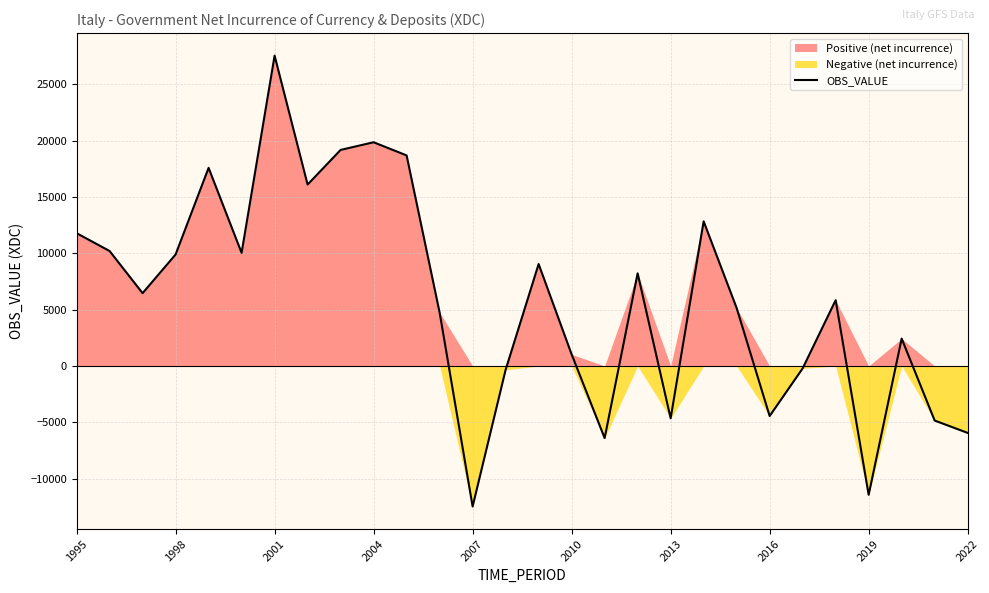

Does the chart display data point markers on the line(s)?

No